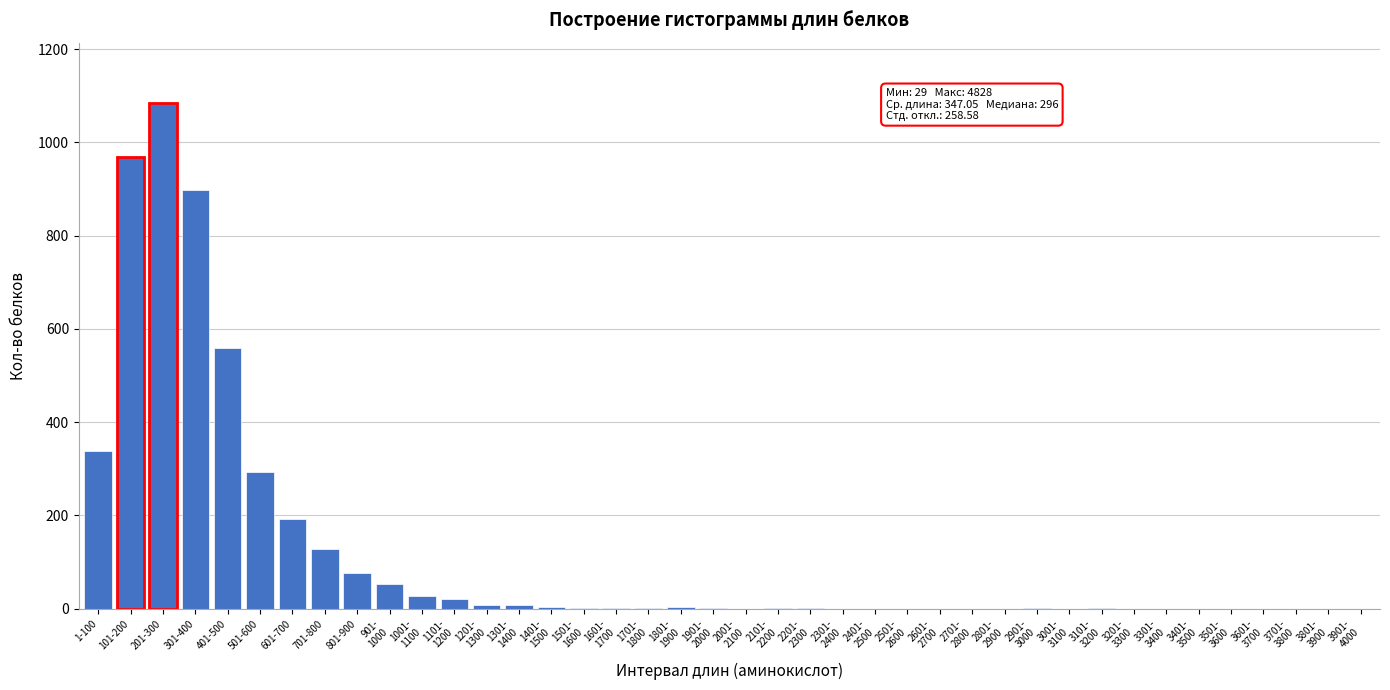

At which label is the value closest to 542?

401-500